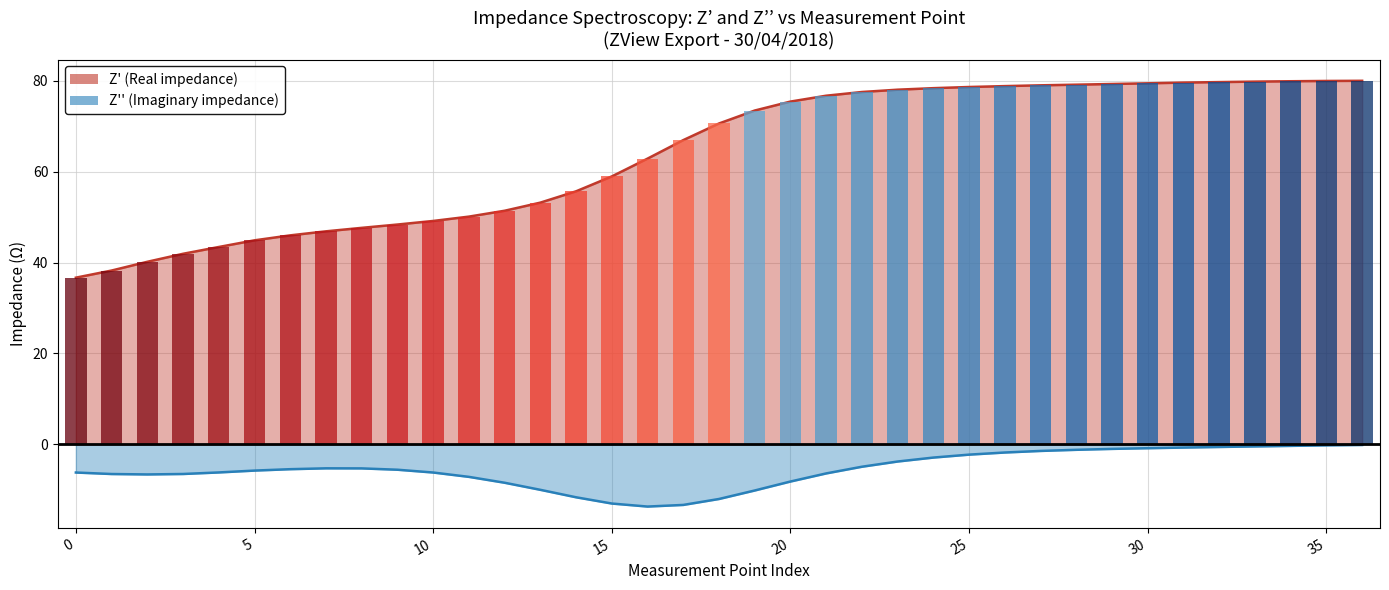

What is the difference between the second highest and second lowest values in the Z'' (Imaginary) series?

13.1